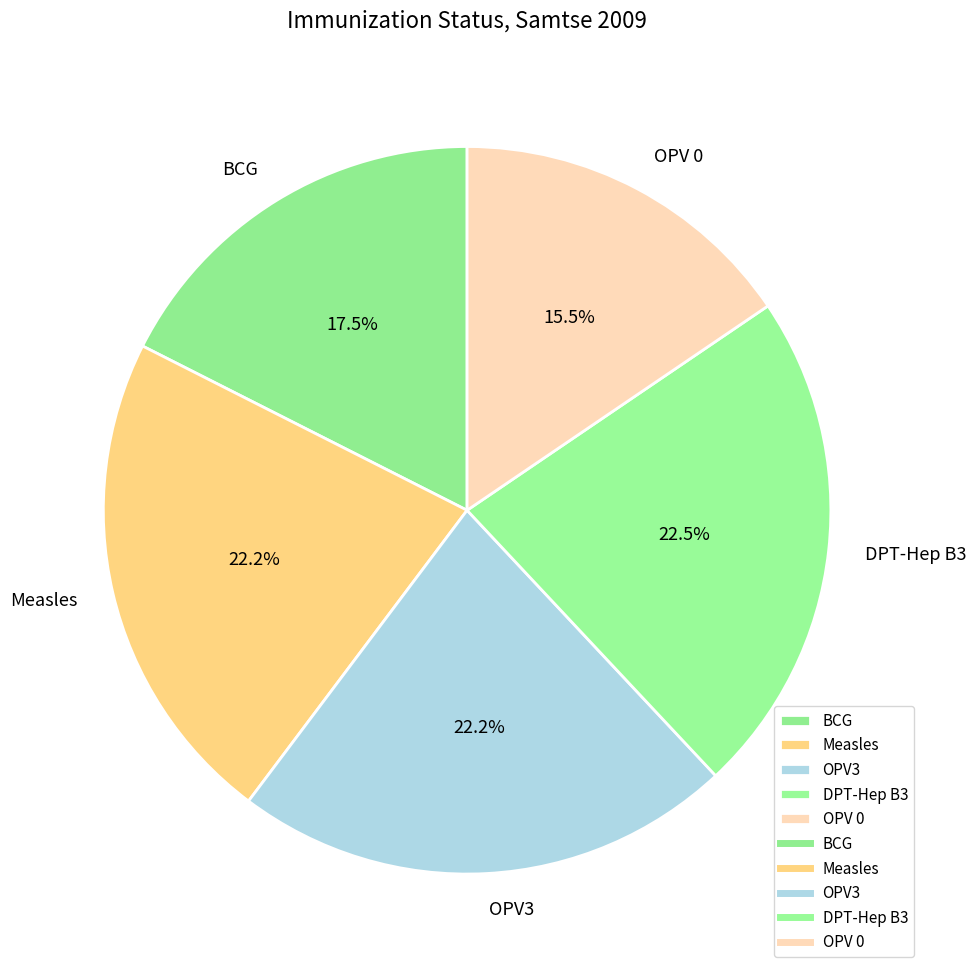

Combined, what portion of the pie is BCG and Measles?

39.7%